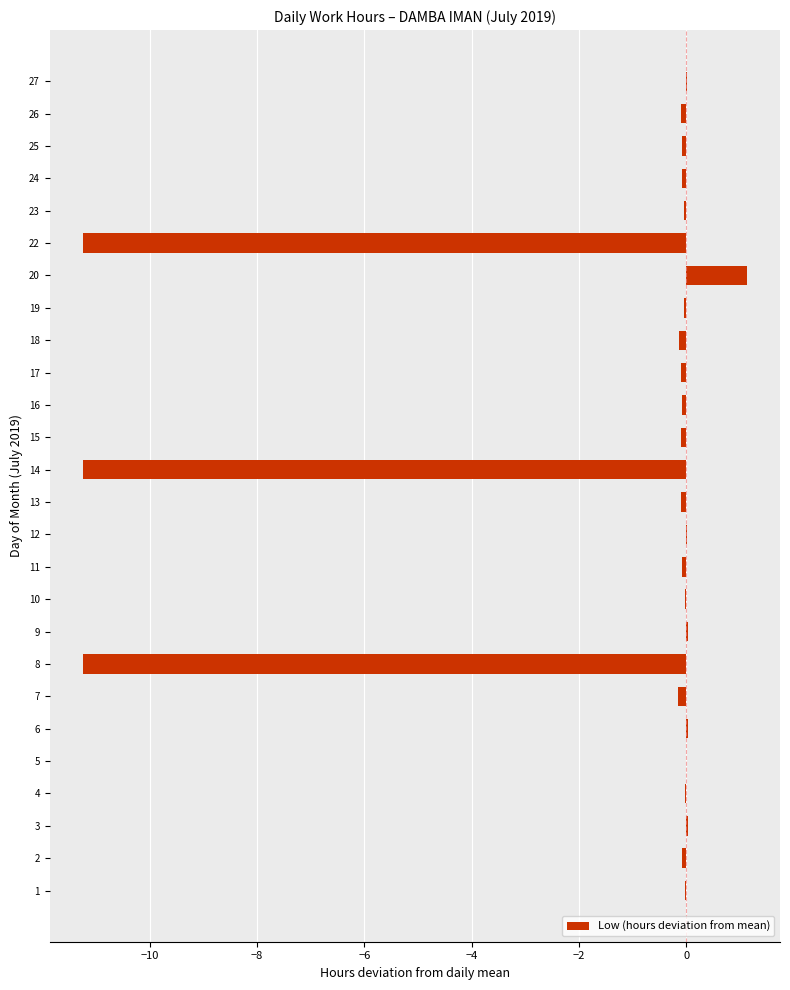

What is the sum of all values?

-33.8